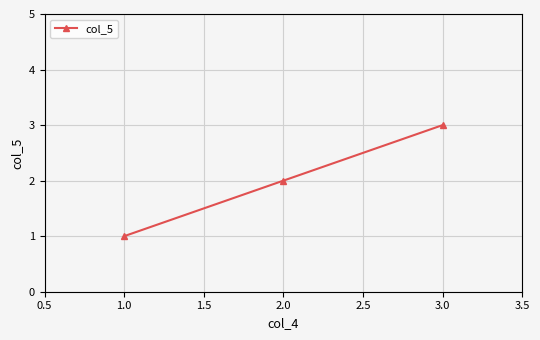

What is the difference between the maximum and minimum values?

2